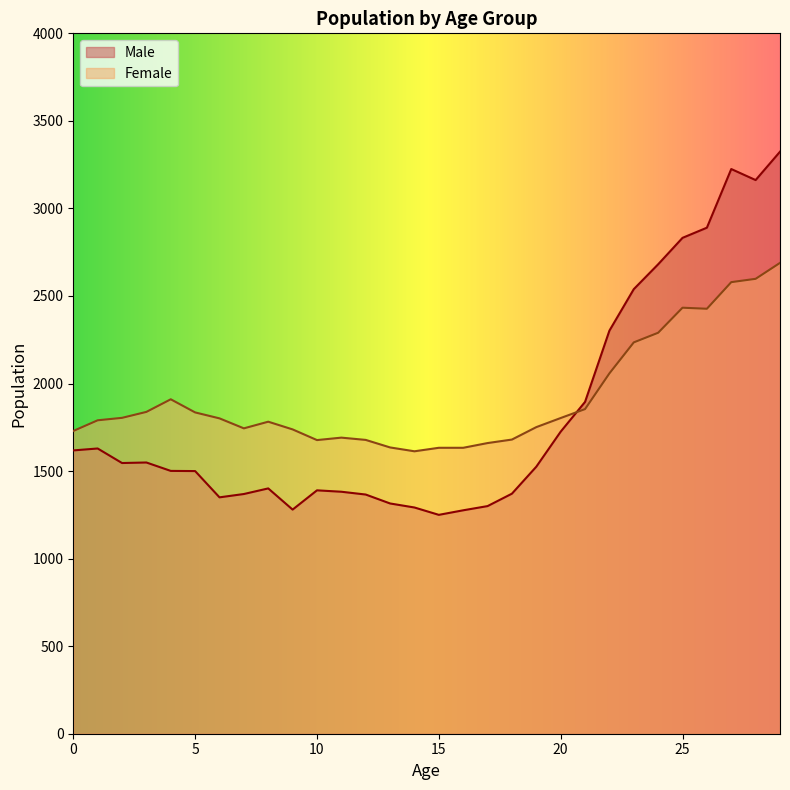

Reading left to right, transcribe all the data shown in this chart.

Male: 1618	1629	1546	1549	1501	1500	1350	1369	1401	1280	1390	1382	1366	1315	1292	1250	1276	1300	1371	1525	1725	1895	2302	2539	2681	2832	2890	3225	3162	3324
Female: 1729	1790	1804	1838	1910	1835	1801	1744	1782	1738	1677	1691	1678	1635	1613	1633	1633	1660	1680	1751	1803	1854	2058	2235	2290	2433	2427	2579	2598	2689